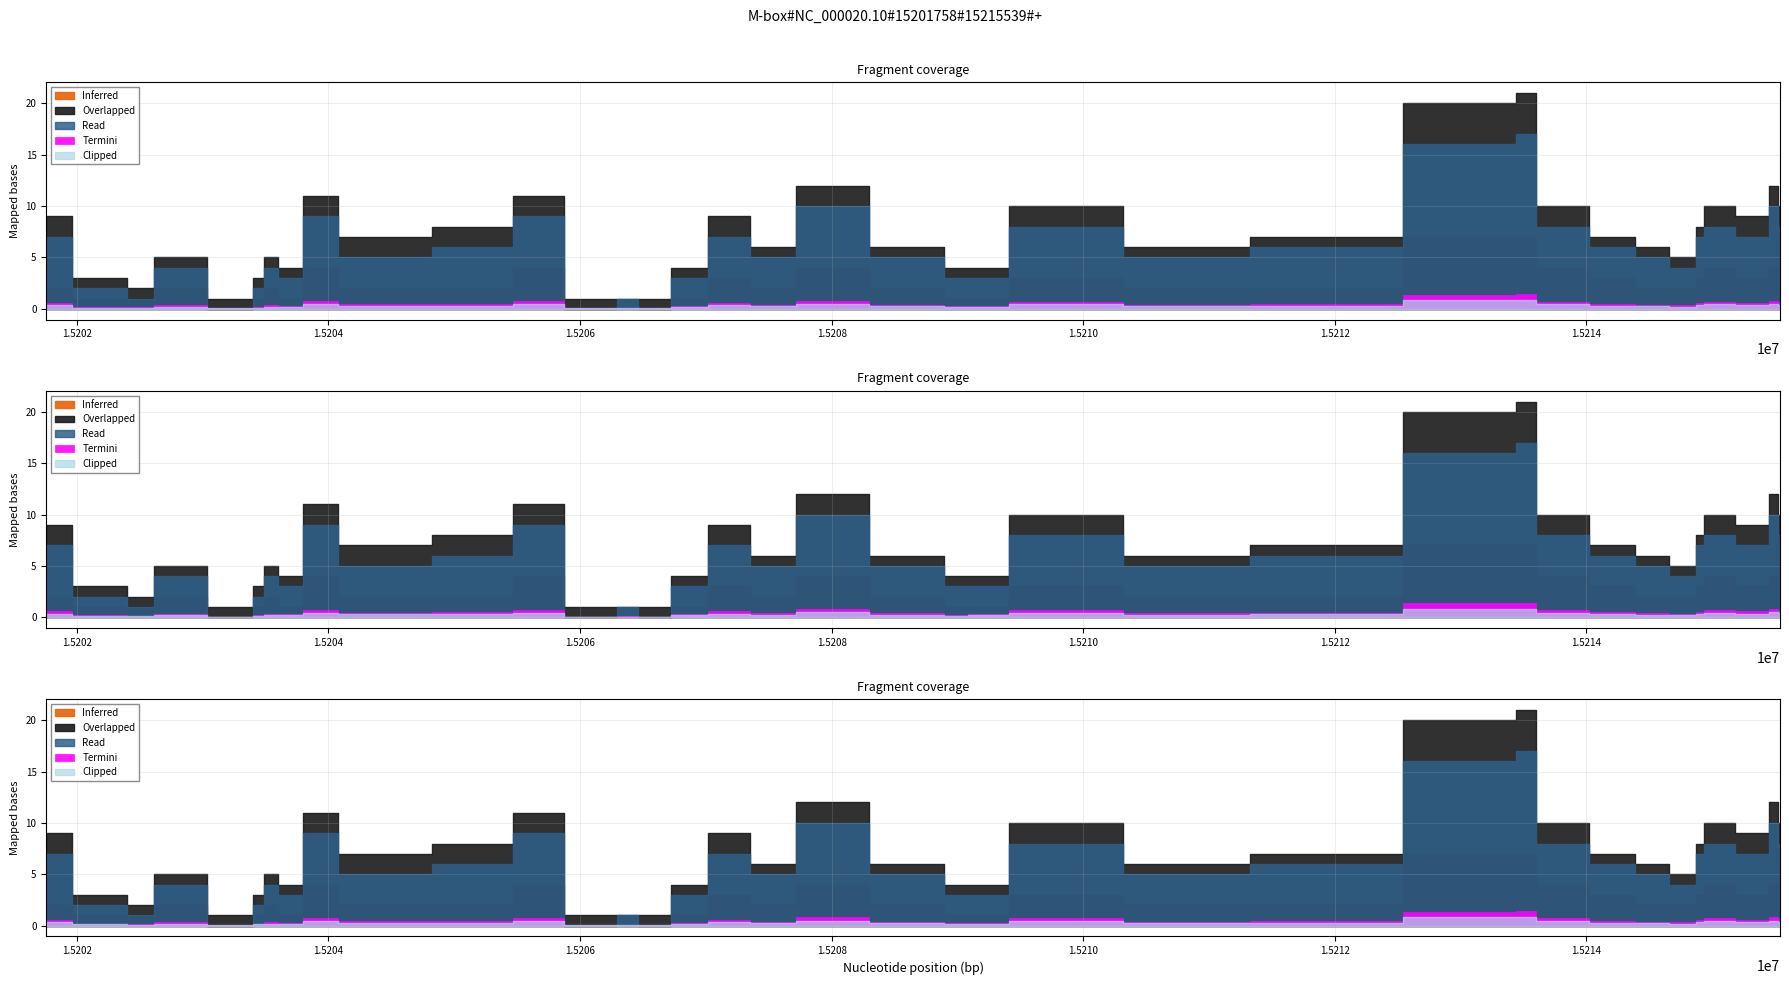

Between 15214485 and 15207824, which is larger?

15207824